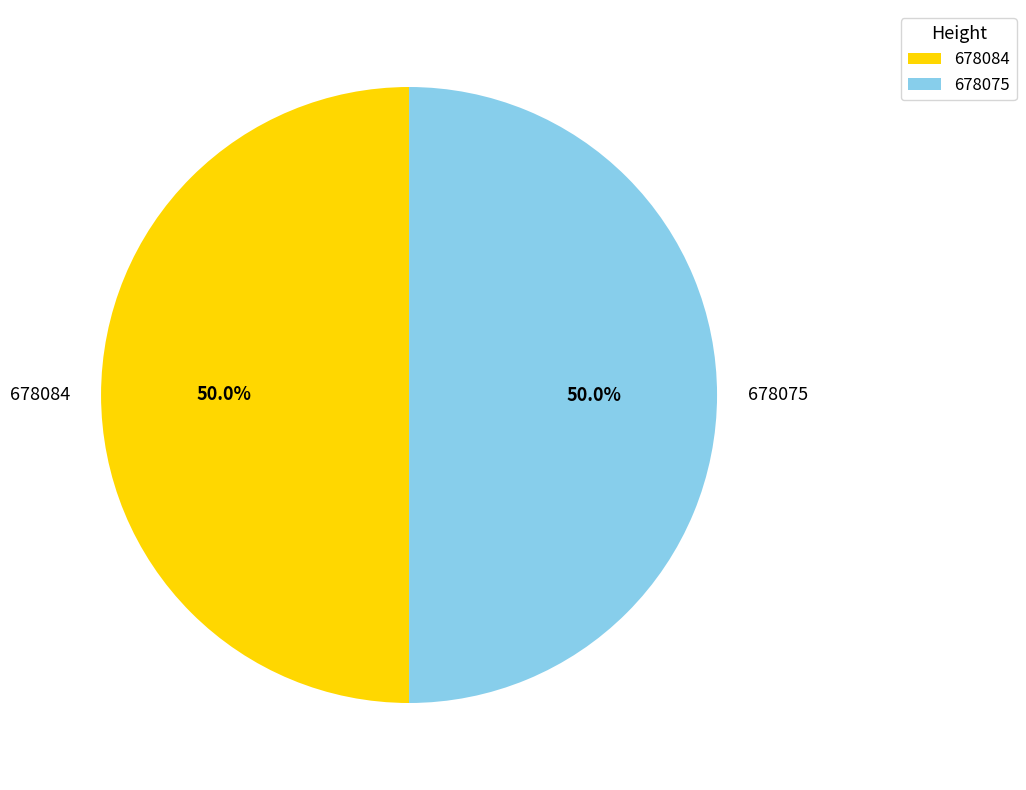

To the nearest percent, what portion does 678084 represent?

50%